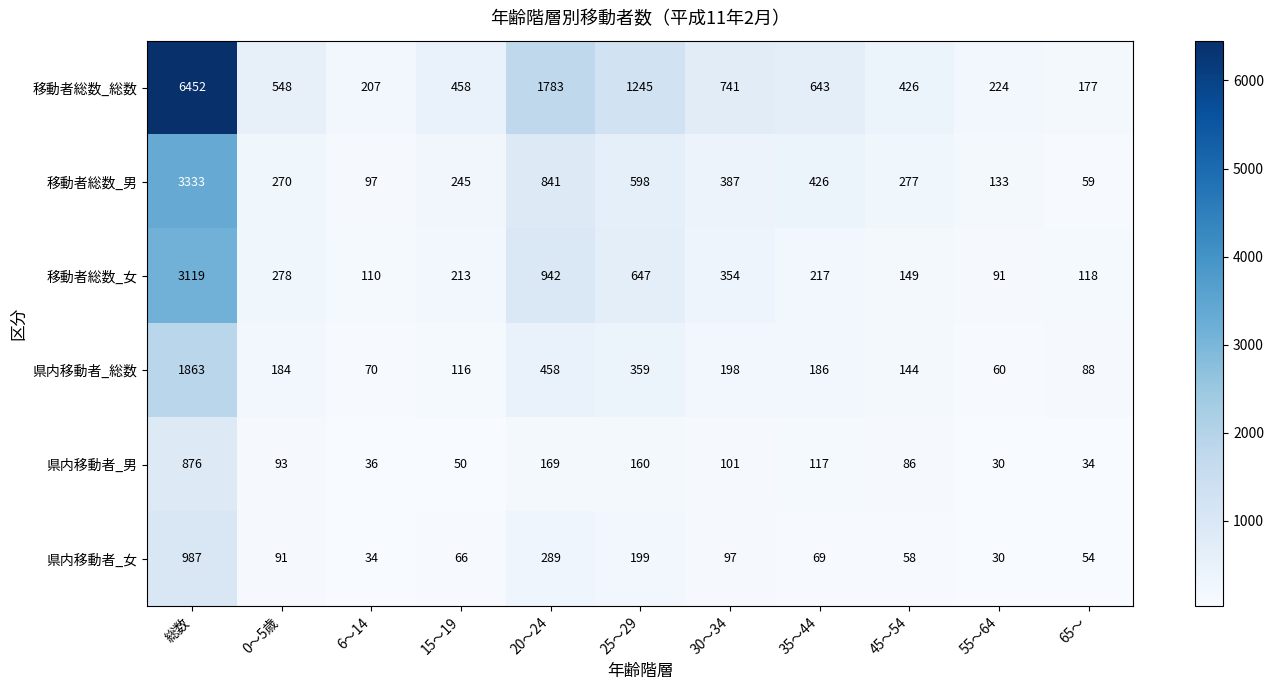

What is the highest value of the 県内移動者_総数 series?

1863